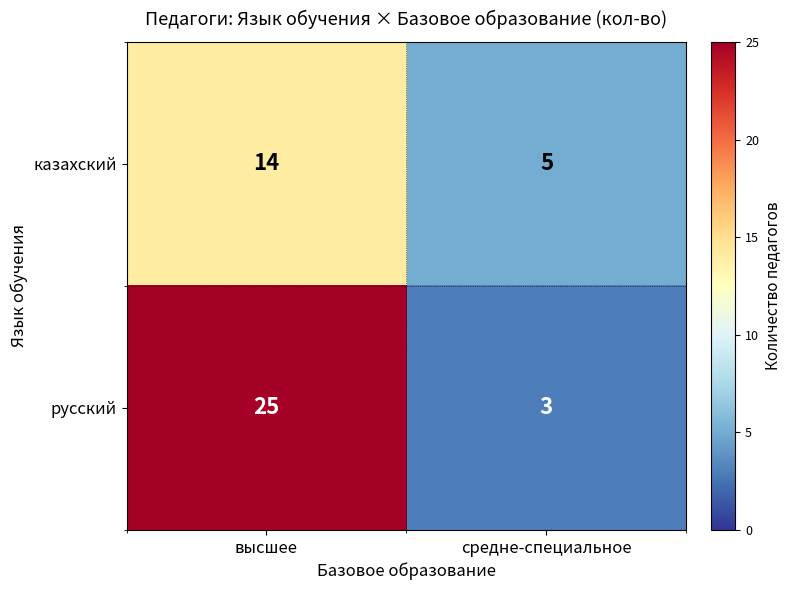

How many categories are shown in the chart?

2